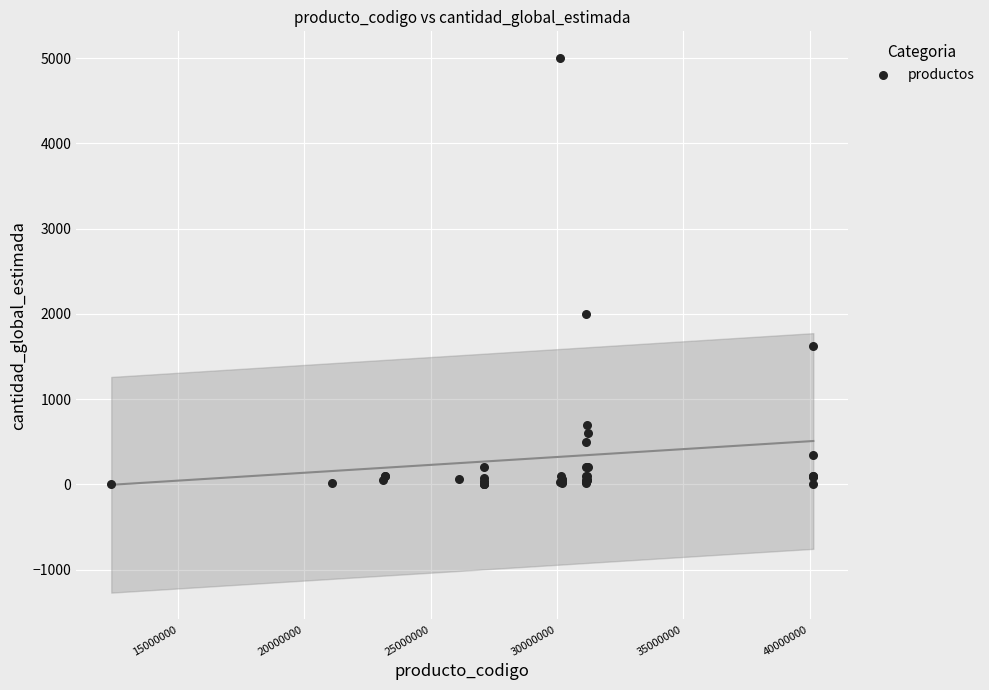

What Y value in the scatter plot is closest to 2501?

2000